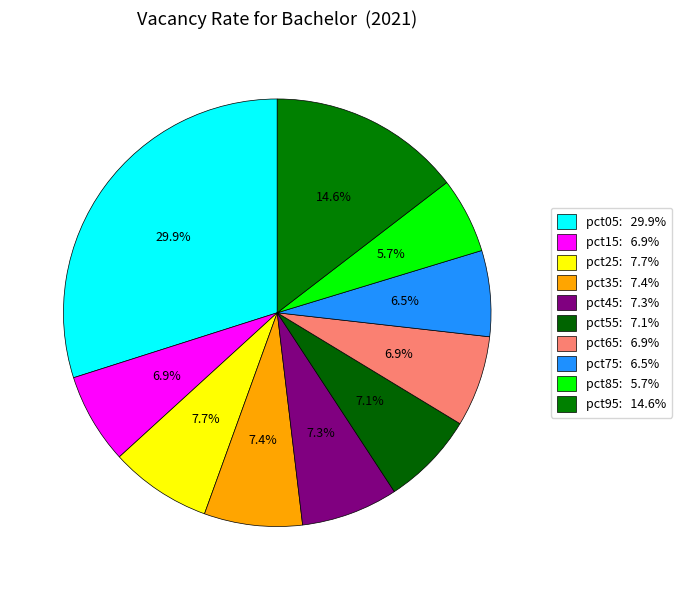

How many slices are in this pie chart?

10